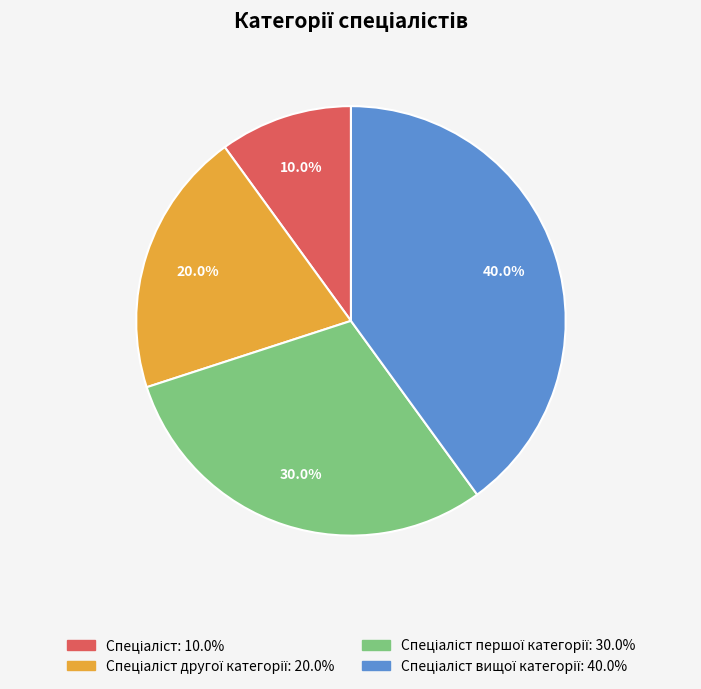

Does any single category account for the majority?

No